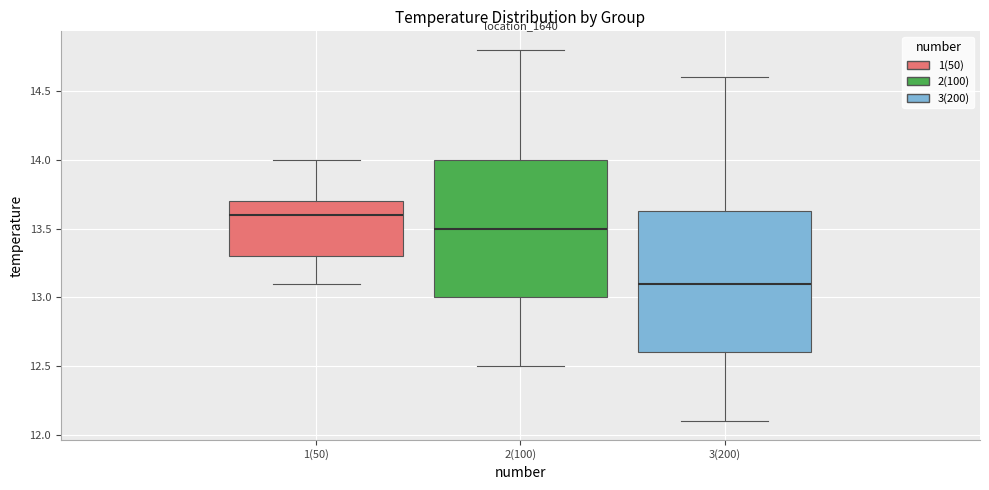

Where is the lower edge of the box for 3(200) on the y-axis? The values are not printed on the chart, so give them approximately, as read against the axis.

12.60